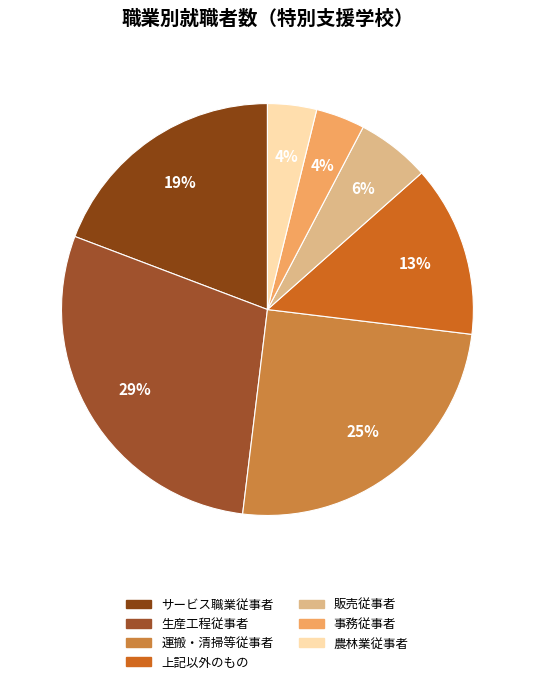

Approximately how many times larger is the value at 農林業従事者 compared to 上記以外のもの?

0.3